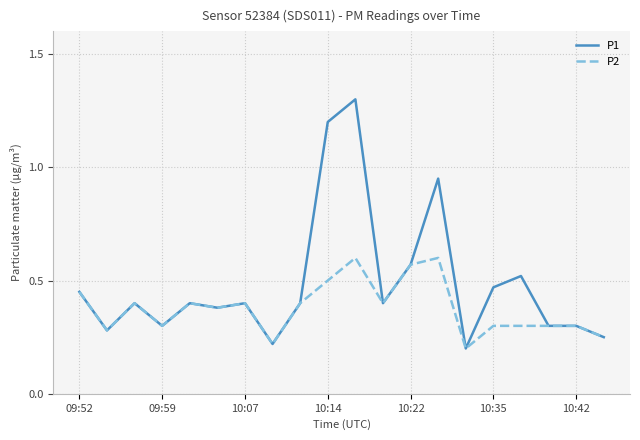

Which series has the largest total across all categories?

P1